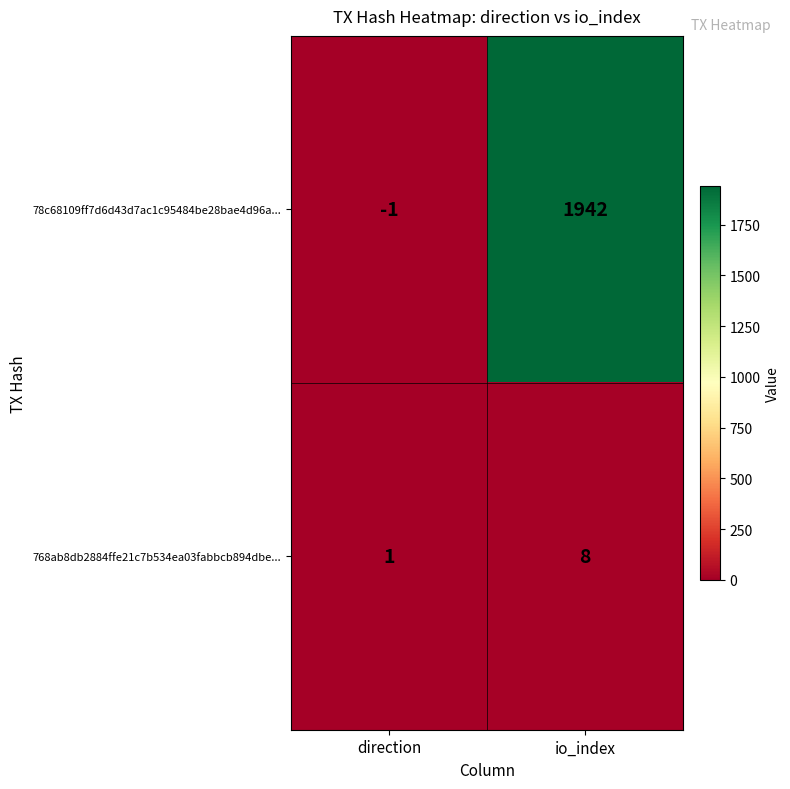

List the series in order of their overall mean, lowest first.

768ab8db2884ffe21c7b534ea03fabbcb894dbe..., 78c68109ff7d6d43d7ac1c95484be28bae4d96a...